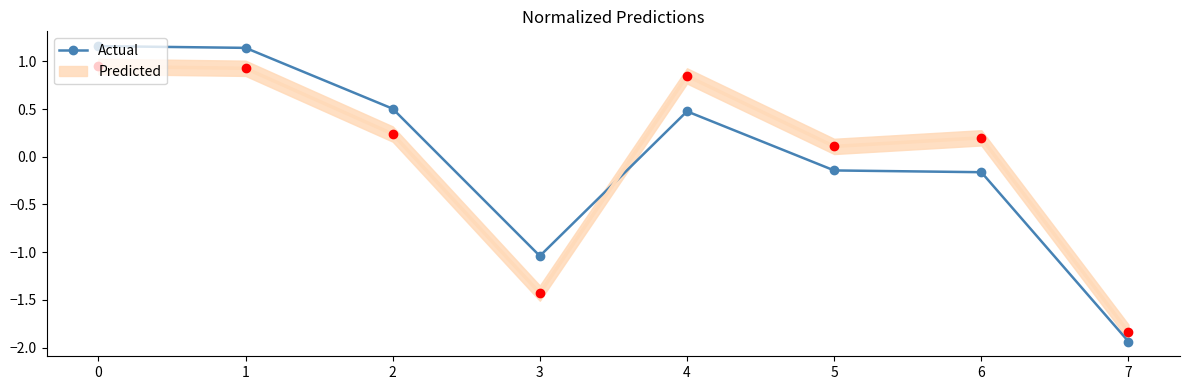

The value at 6 is -0.1. True or false?

False